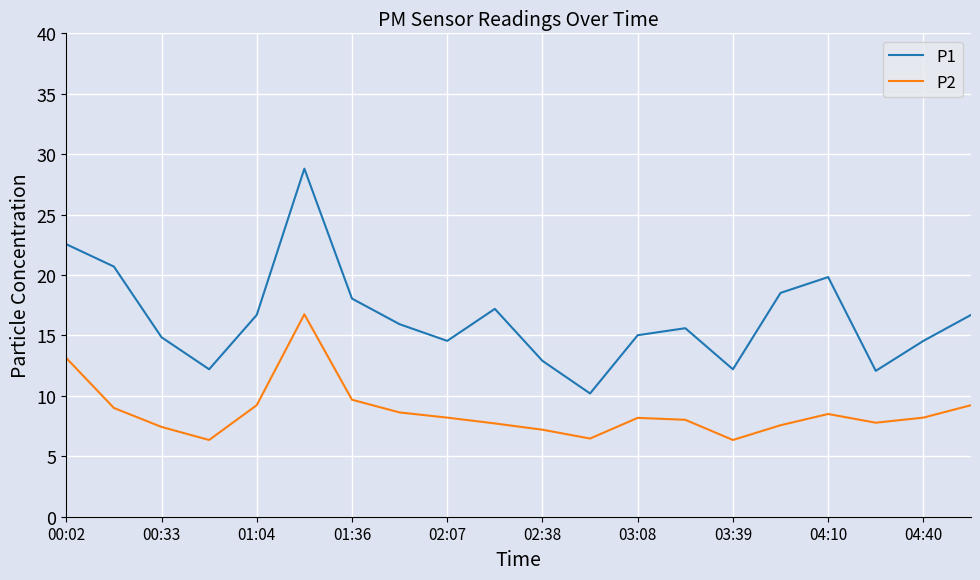

What is the difference between the maximum and minimum values in the P1 series?

18.6